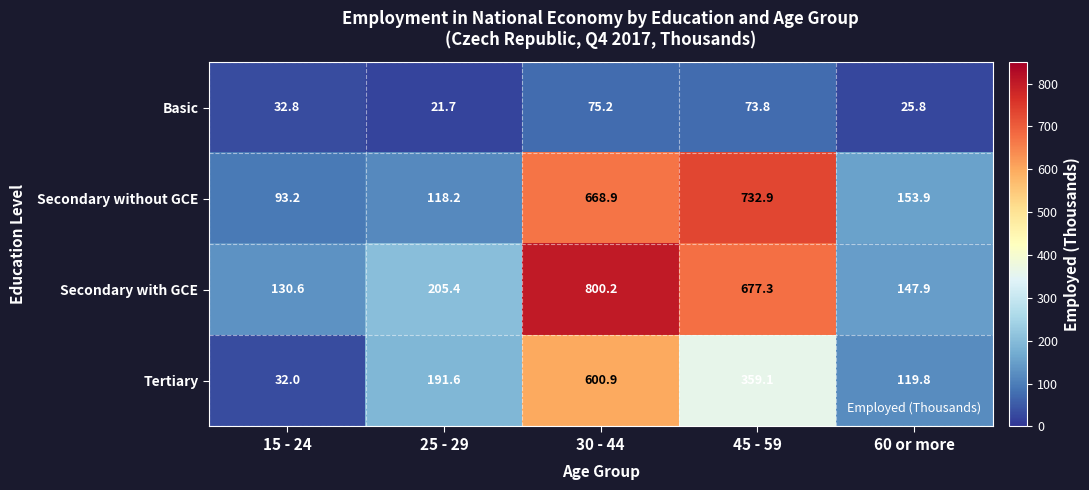

What is the difference between the second highest and minimum values in the Tertiary series?

327.1